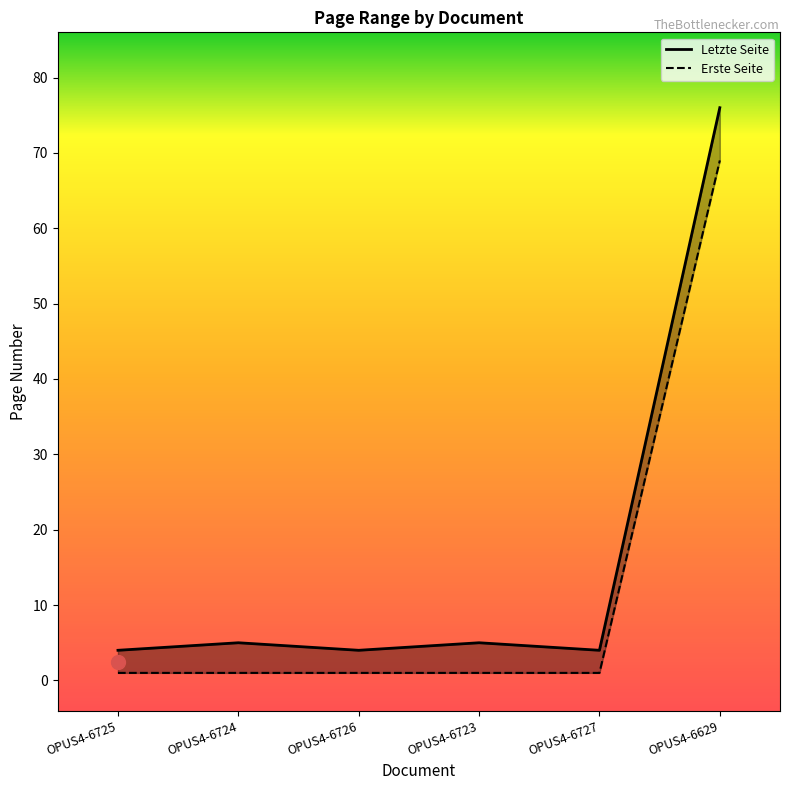

What is the minimum value for Letzte Seite?

4